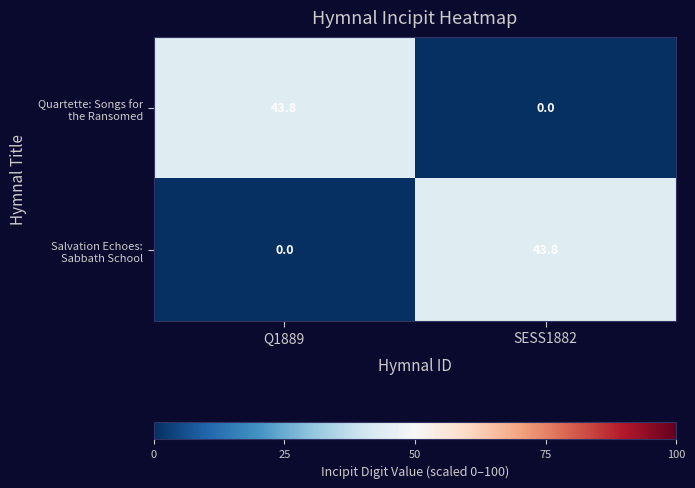

What is the total value across all series at Q1889?

43.8